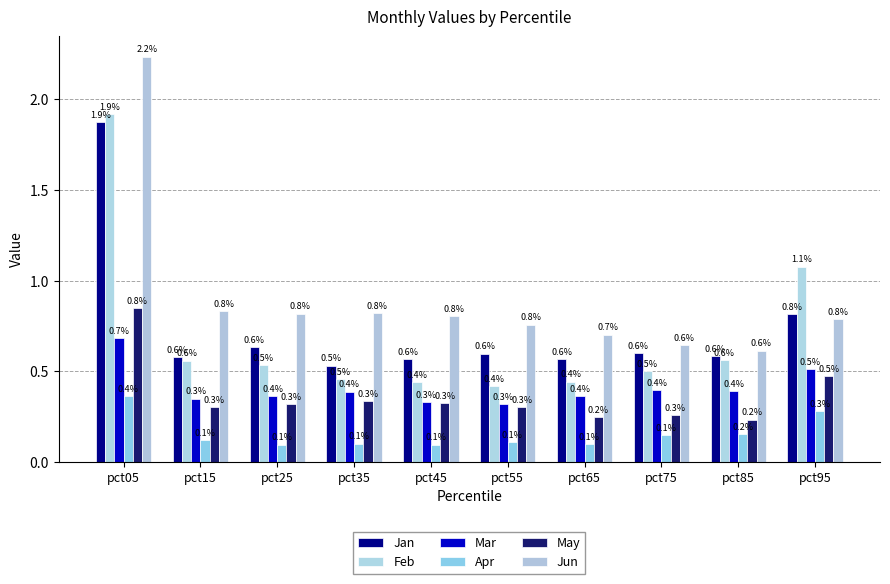

Is the value of Apr at pct45 greater than the value of May at pct25?

No